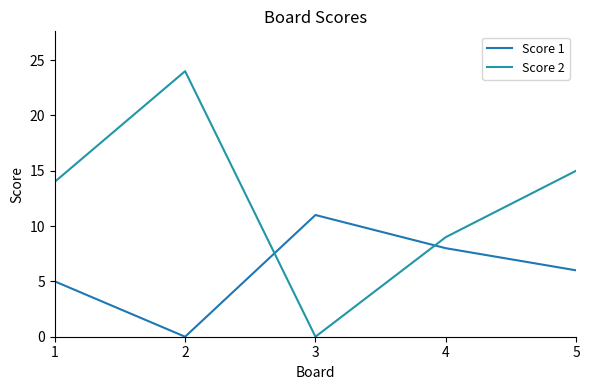

How many lines are shown in the chart?

2